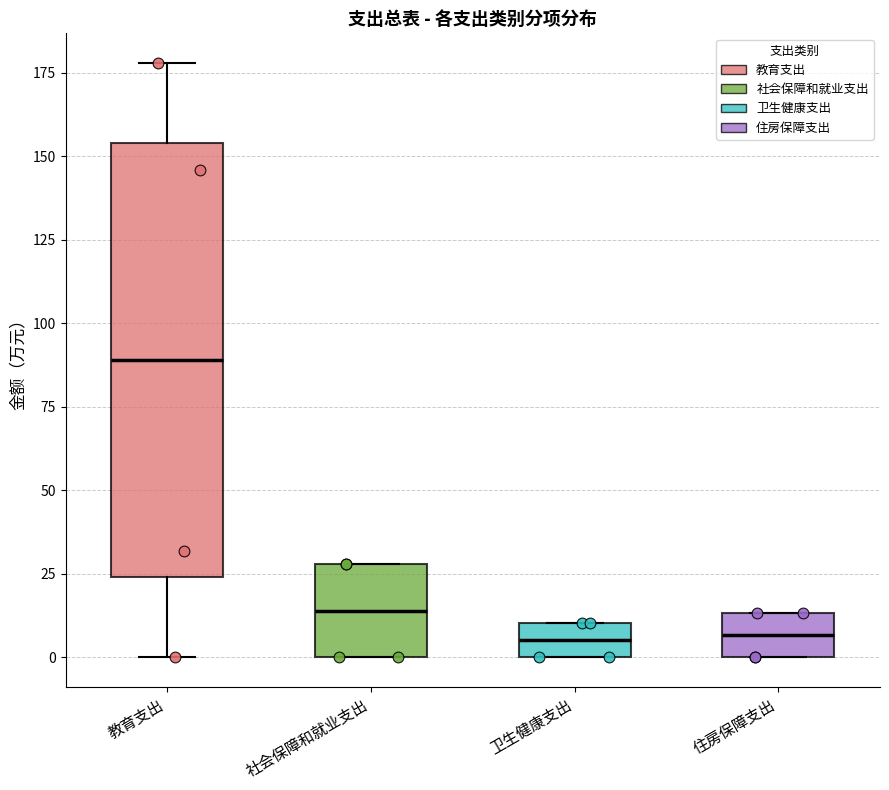

Reading left to right, transcribe this box plot: for each box, give where its median line is, the range the box spans, and where its two whiskers end, as read against the y-axis. The values are not printed on the chart, so give them approximately, as read against the axis.

教育支出: median 90, box 25 to 155, whiskers 0 to 180
社会保障和就业支出: median 15, box 0 to 30, whiskers 0 to 30
卫生健康支出: median 5, box 0 to 10, whiskers 0 to 10
住房保障支出: median 5, box 0 to 15, whiskers 0 to 15